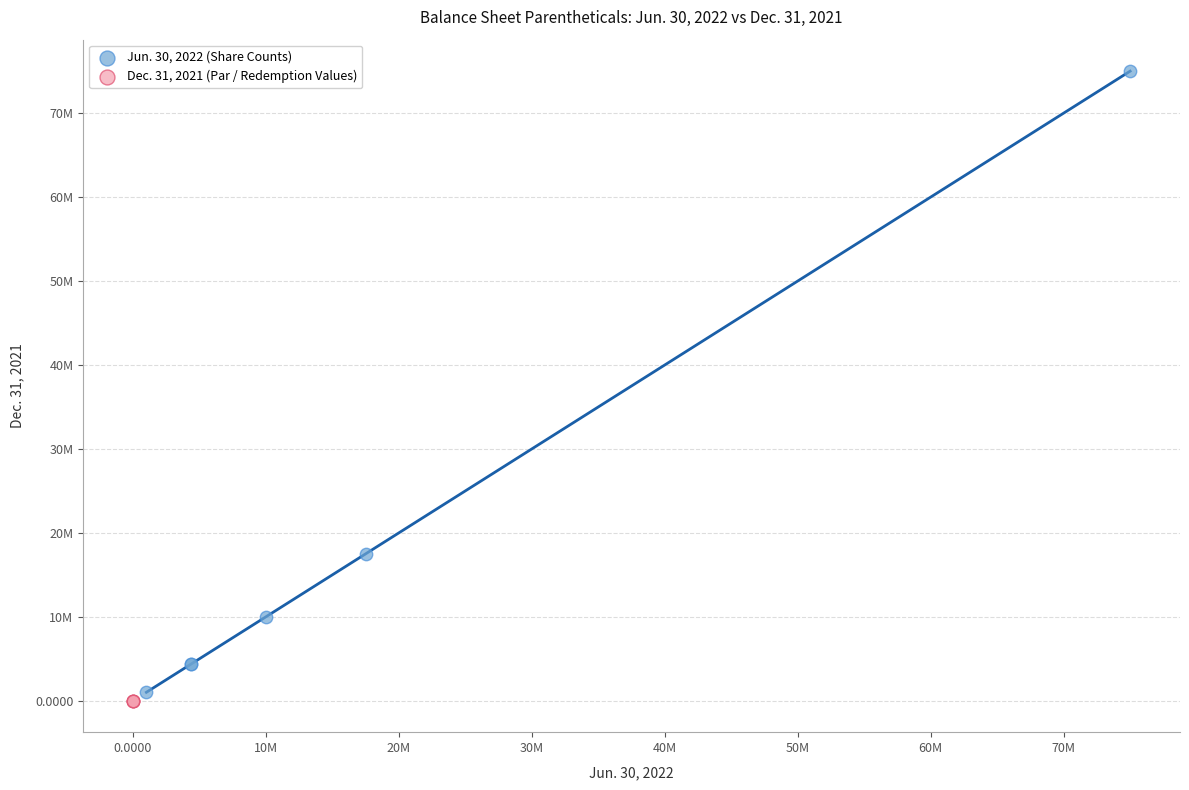

Which series has the largest Y range (max minus min)?

Jun. 30, 2022 (Share Counts)